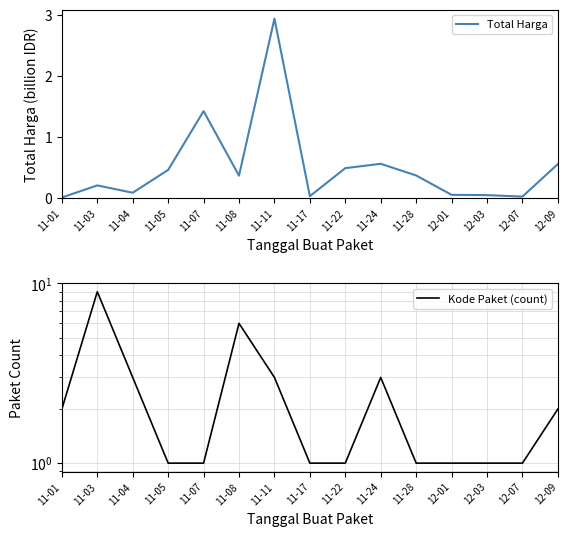

In Total Harga, how many points are lower than both neighbors (excluding endpoints)?

4